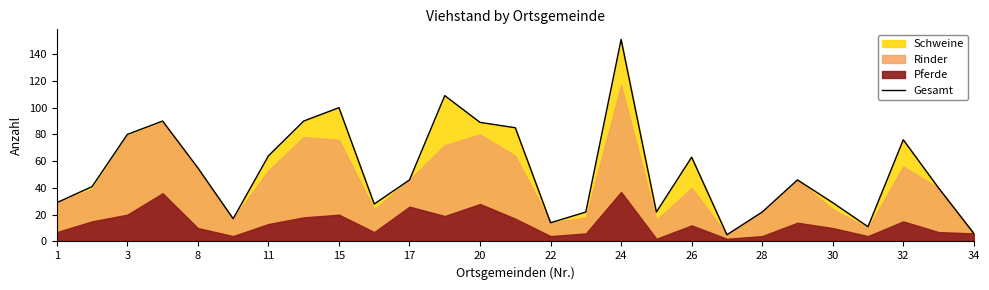

What is the difference between the maximum and minimum values?

146